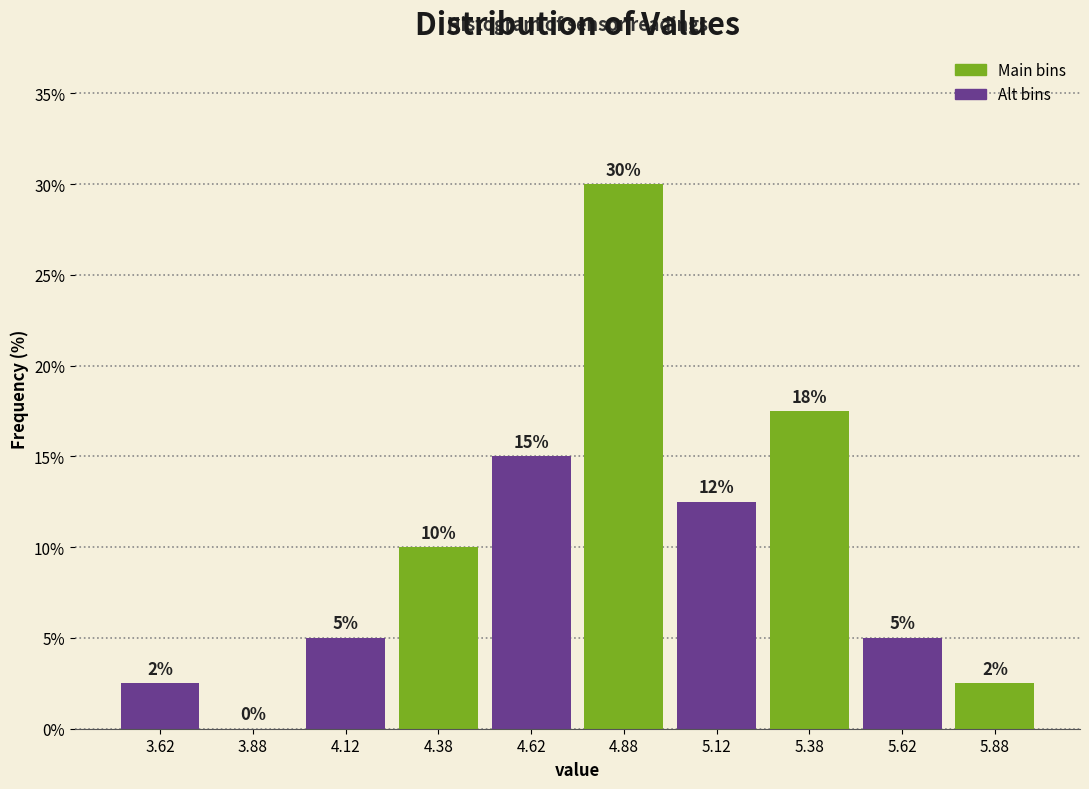

Over which range of the x-axis is the bar tallest?

4.75 to 5.00